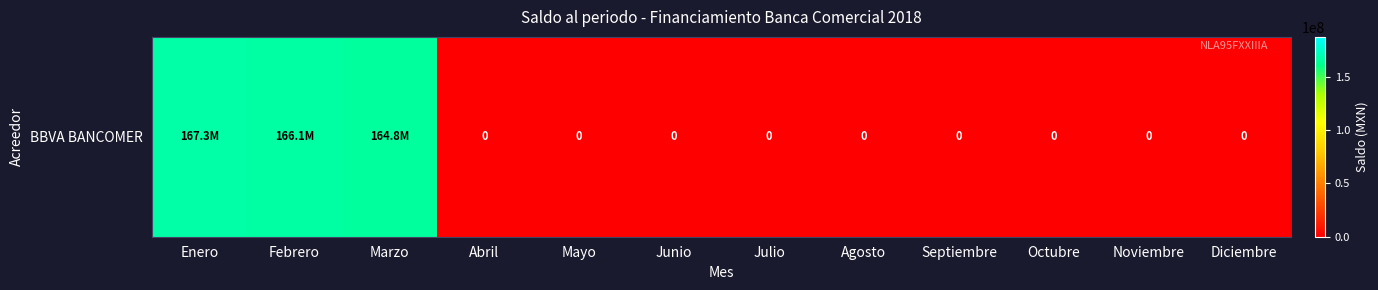

At which label is the value closest to 83658742?

Marzo